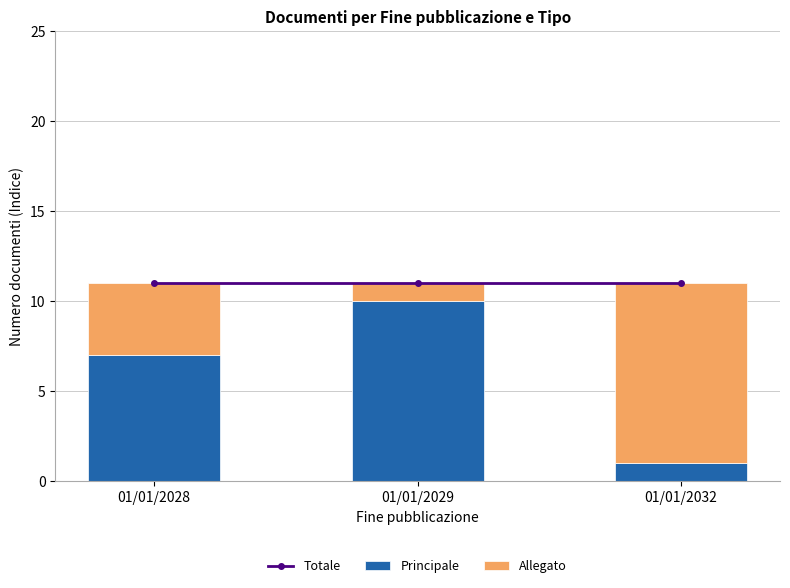

What is the approximate value of Allegato at 01/01/2029?

1